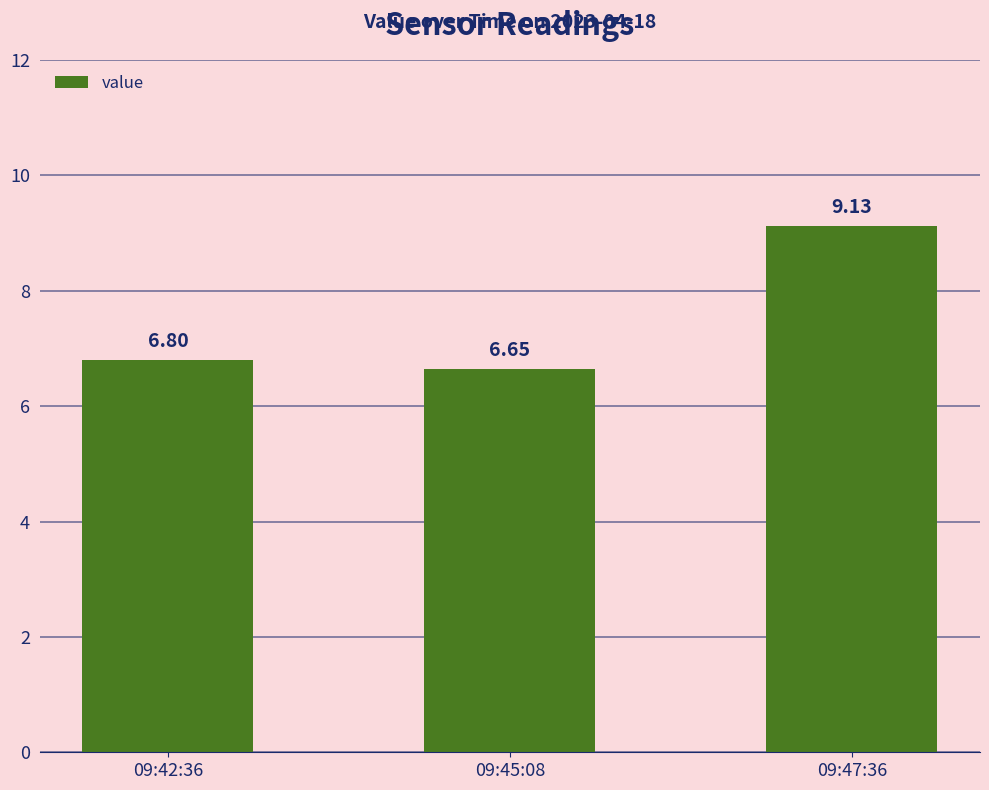

What is the change in value from 09:42:36 to 09:47:36?

+2.3